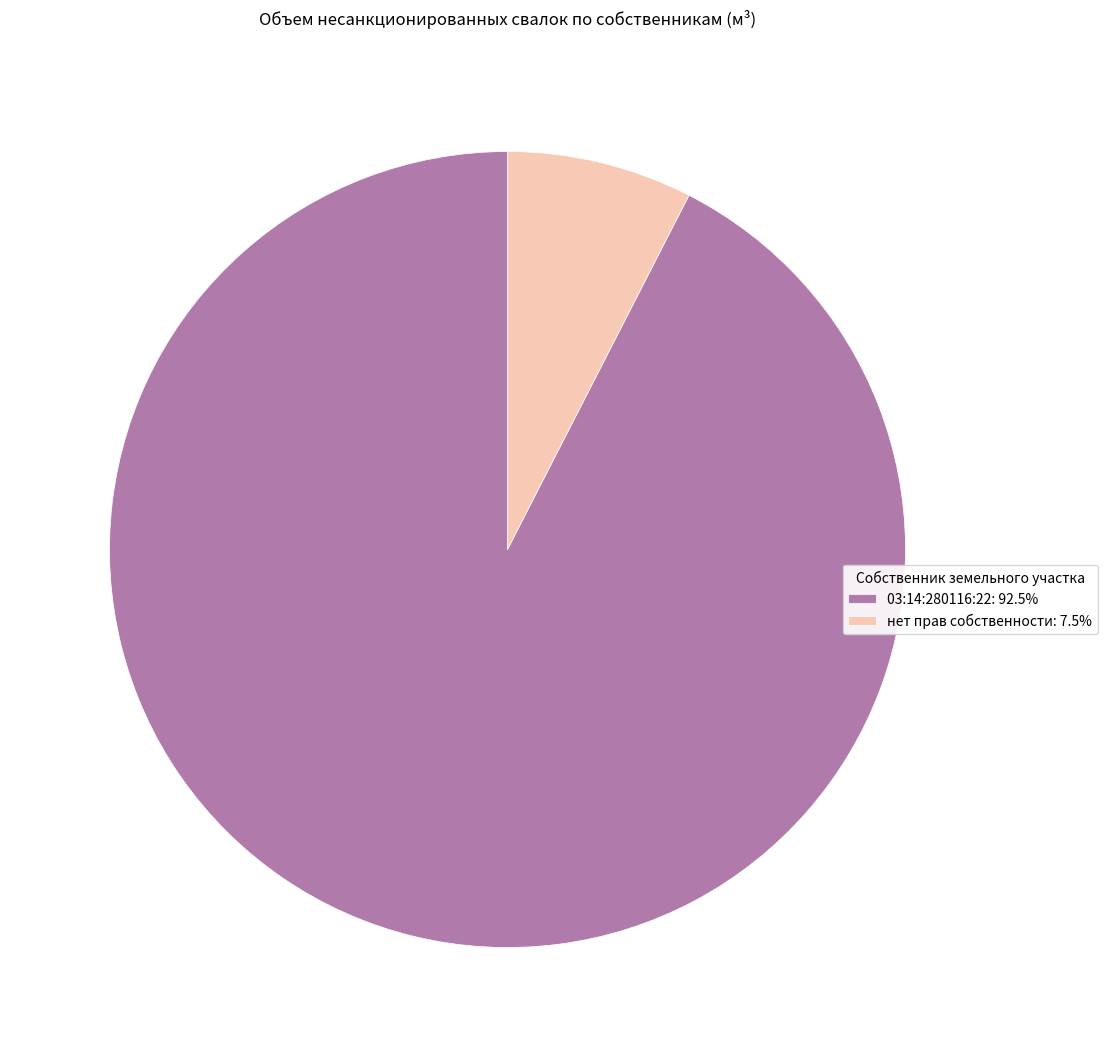

How many slices are in this pie chart?

2